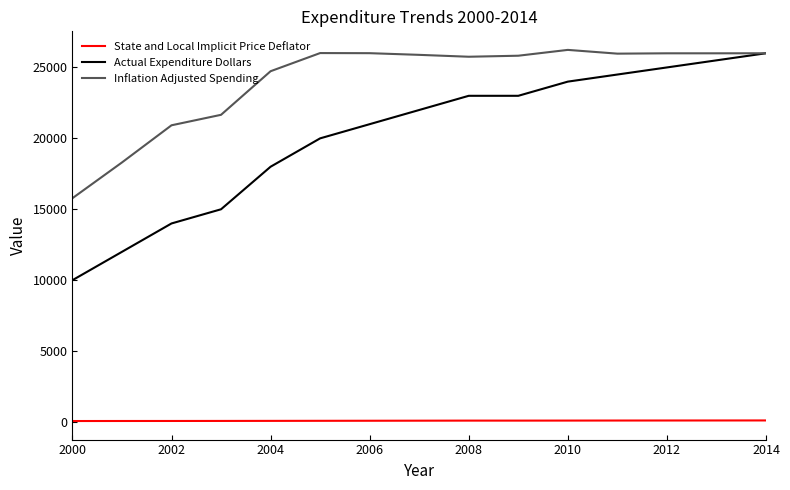

Which series has the largest total across all categories?

Inflation Adjusted Spending